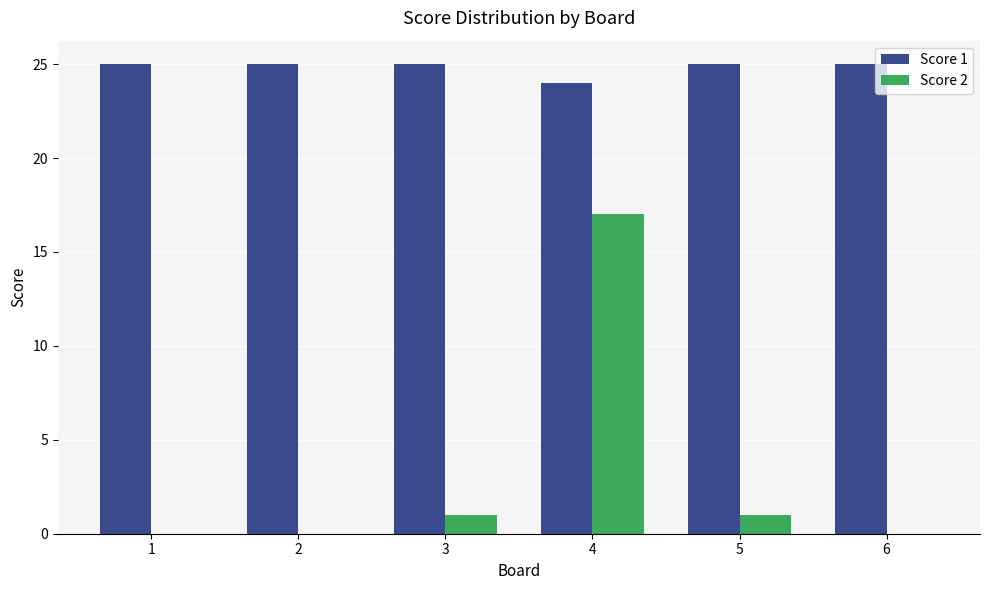

What is the maximum value shown in the chart?

25